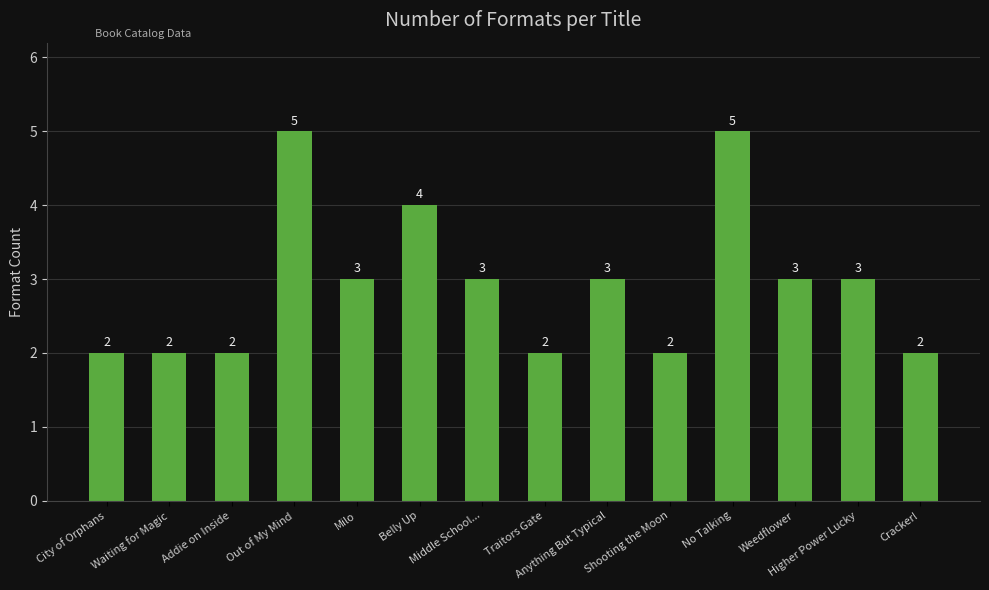

How many bars are there in total?

14